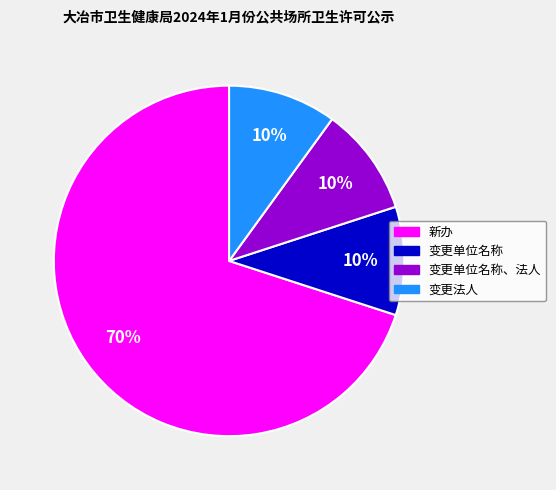

Does any single category account for the majority?

Yes